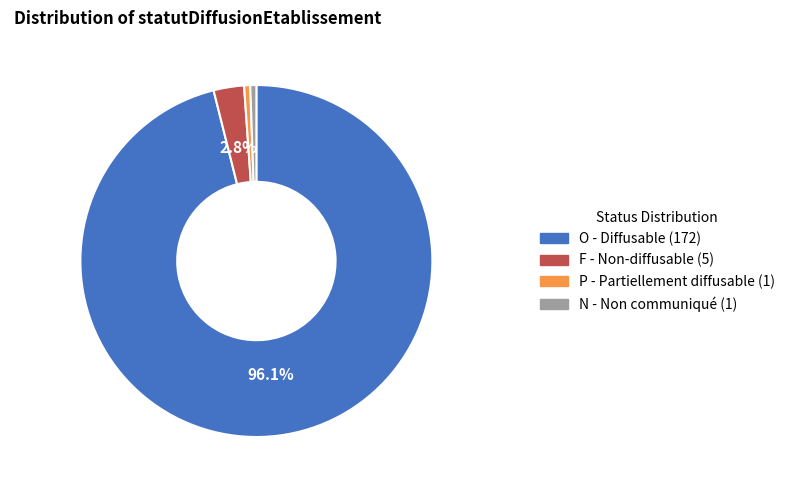

Which category accounts for the majority?

O